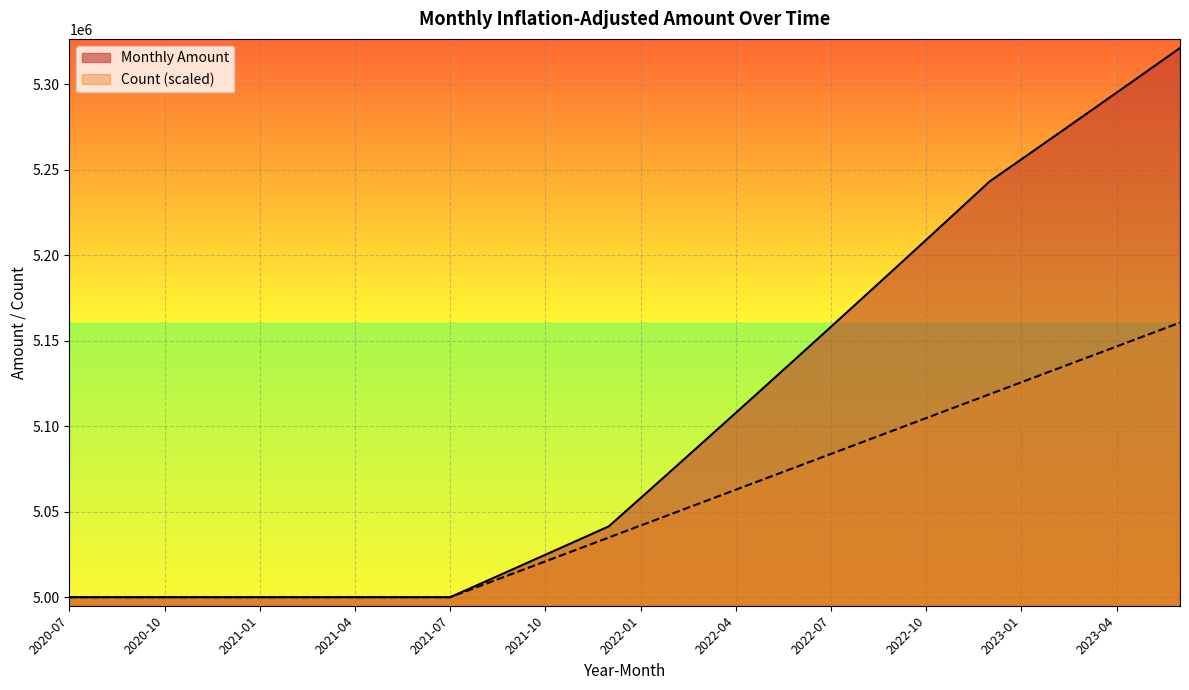

Reading left to right, list all the values displayed in this chart.

Monthly Amount: 2020-07=5000000.0	2020-08=5000000.0	2020-09=5000000.0	2020-10=5000000.0	2020-11=5000000.0	2020-12=5000000.0	2021-01=5000000.0	2021-02=5000000.0	2021-03=5000000.0	2021-04=5000000.0	2021-05=5000000.0	2021-06=5000000.0	2021-07=5000000.0	2021-08=5008257.9	2021-09=5016529.5	2021-10=5024814.7	2021-11=5033113.5	2021-12=5041426.1	2022-01=5057930.5	2022-02=5074488.8	2022-03=5091101.4	2022-04=5107768.3	2022-05=5124489.8	2022-06=5141266.1	2022-07=5158097.2	2022-08=5174983.5	2022-09=5191925.0	2022-10=5208922.1	2022-11=5225974.7	2022-12=5243083.2	2023-01=5256014.0	2023-02=5268976.8	2023-03=5281971.5	2023-04=5294998.3	2023-05=5308057.2	2023-06=5321148.3
Count: 2020-07=5000000.0	2020-08=5000000.0	2020-09=5000000.0	2020-10=5000000.0	2020-11=5000000.0	2020-12=5000000.0	2021-01=5000000.0	2021-02=5000000.0	2021-03=5000000.0	2021-04=5000000.0	2021-05=5000000.0	2021-06=5000000.0	2021-07=5000000.0	2021-08=5006981.5	2021-09=5013963.0	2021-10=5020944.5	2021-11=5027925.9	2021-12=5034907.4	2022-01=5041888.9	2022-02=5048870.4	2022-03=5055851.9	2022-04=5062833.4	2022-05=5069814.8	2022-06=5076796.3	2022-07=5083777.8	2022-08=5090759.3	2022-09=5097740.8	2022-10=5104722.3	2022-11=5111703.7	2022-12=5118685.2	2023-01=5125666.7	2023-02=5132648.2	2023-03=5139629.7	2023-04=5146611.2	2023-05=5153592.7	2023-06=5160574.1